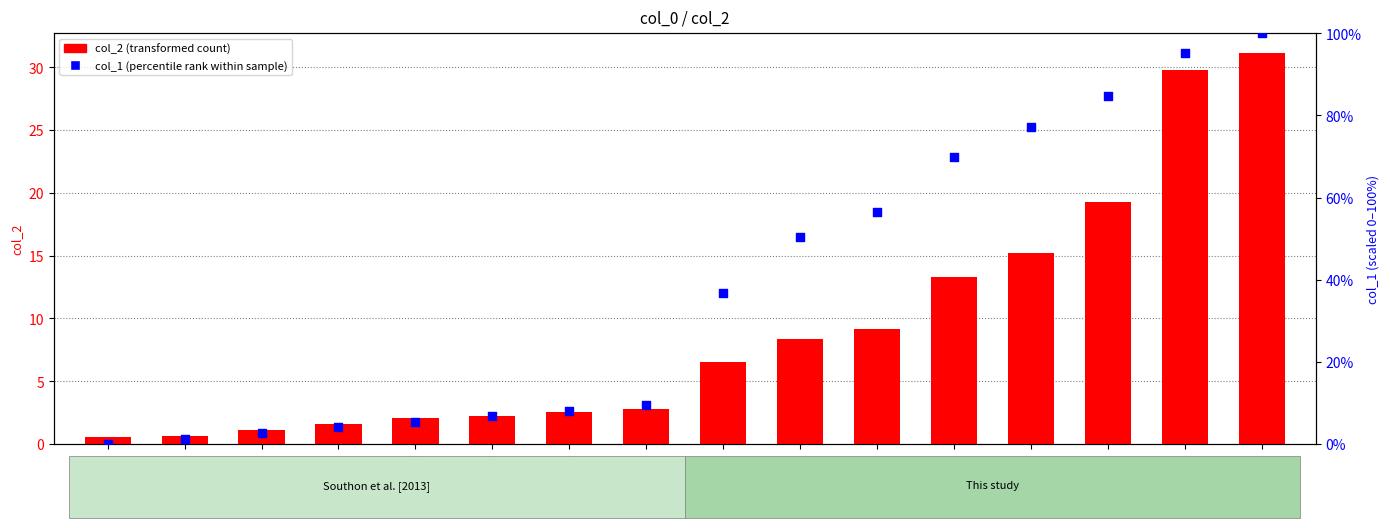

Is the value of col_2 (transformed count) at 98518 greater than the value of col_1 (percentile rank within sample) at 98510?

No